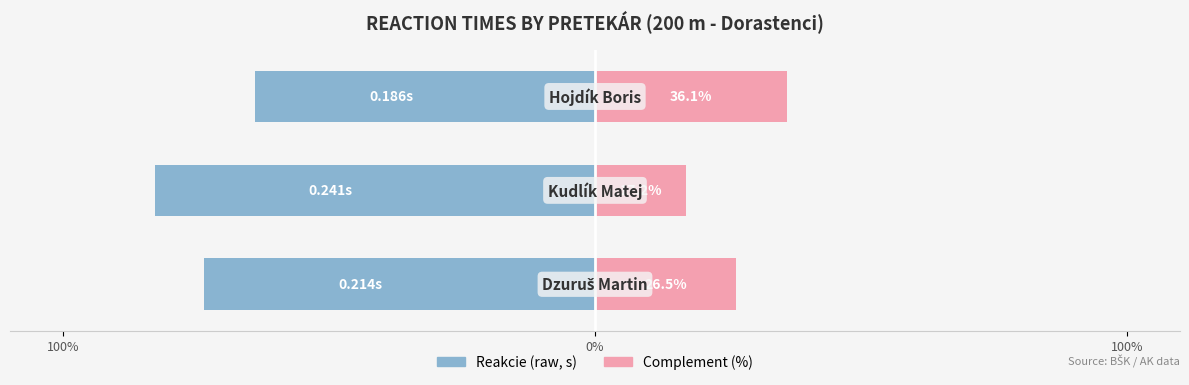

How many bars are there in each group?

2